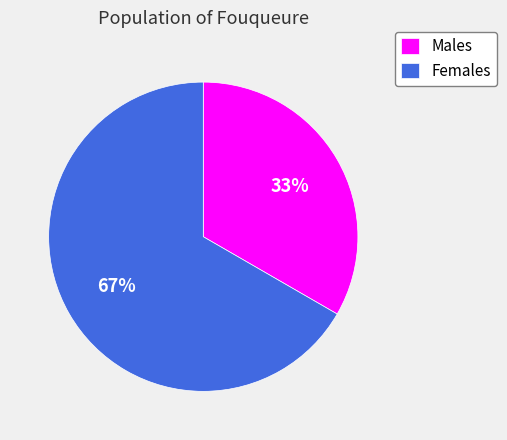

What is the largest slice in the pie chart?

Females